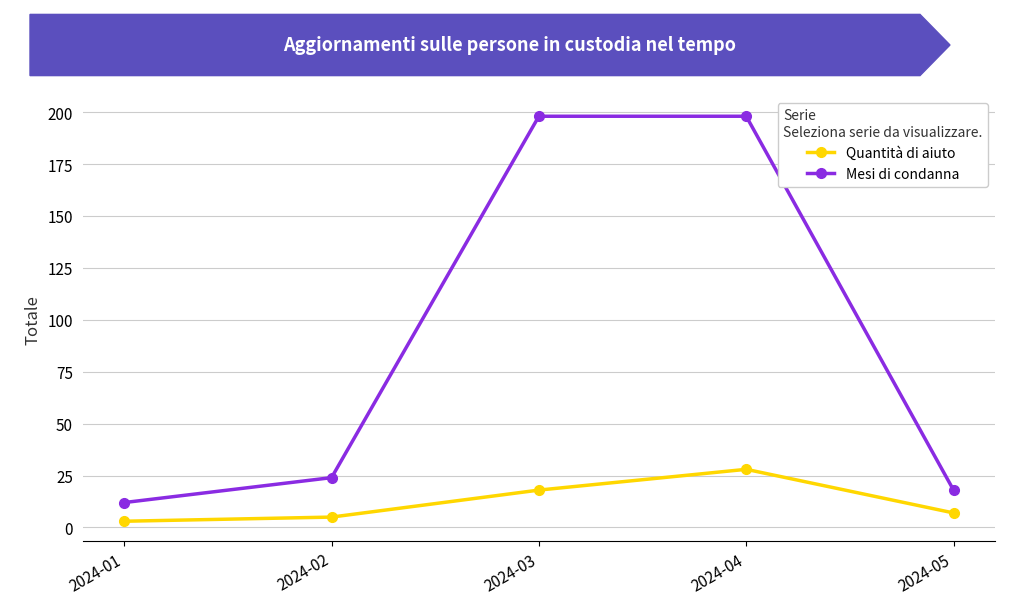

How many data points in Mesi di condanna are less than 24?

2